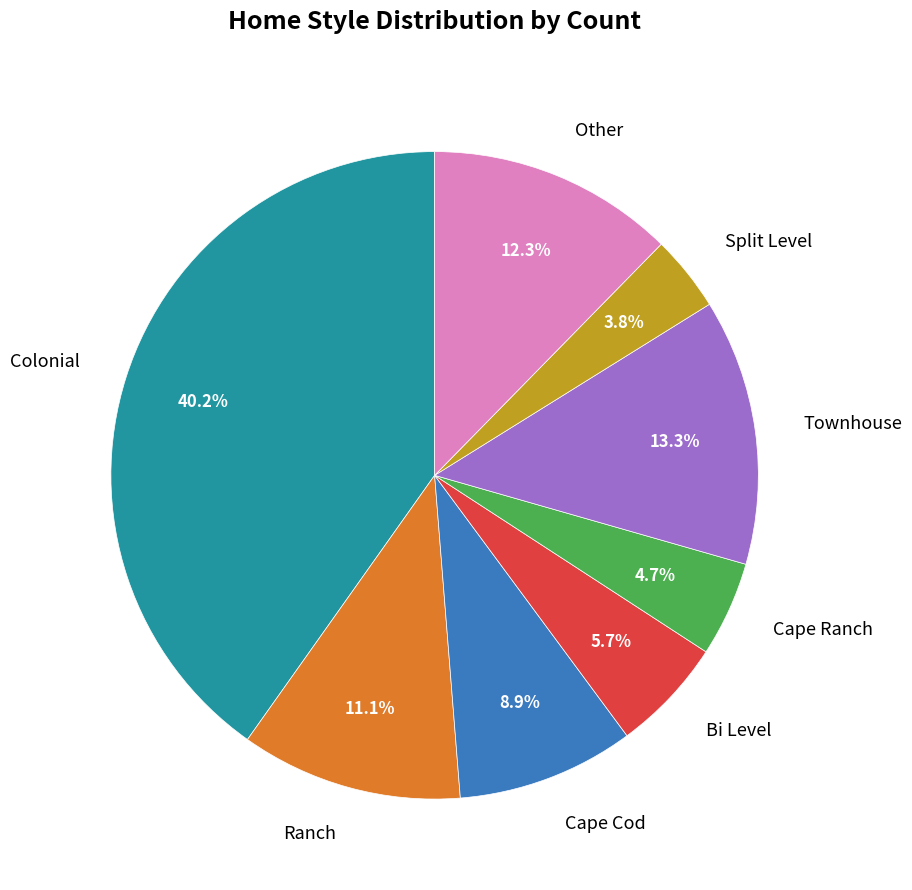

True or false: Cape Ranch accounts for 5% of the total.

True